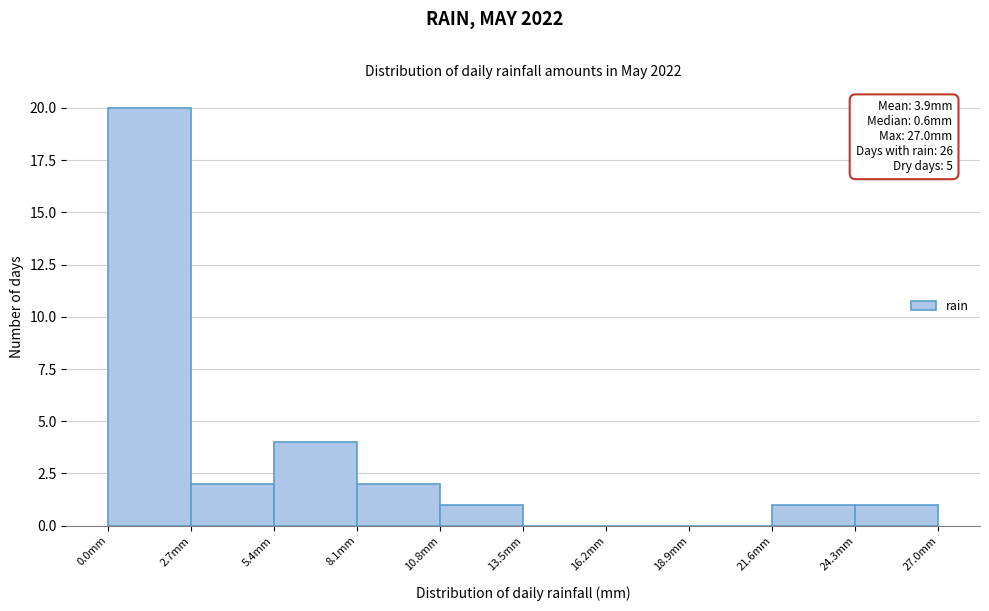

Over which range of the x-axis is the bar tallest?

0.0 to 2.7